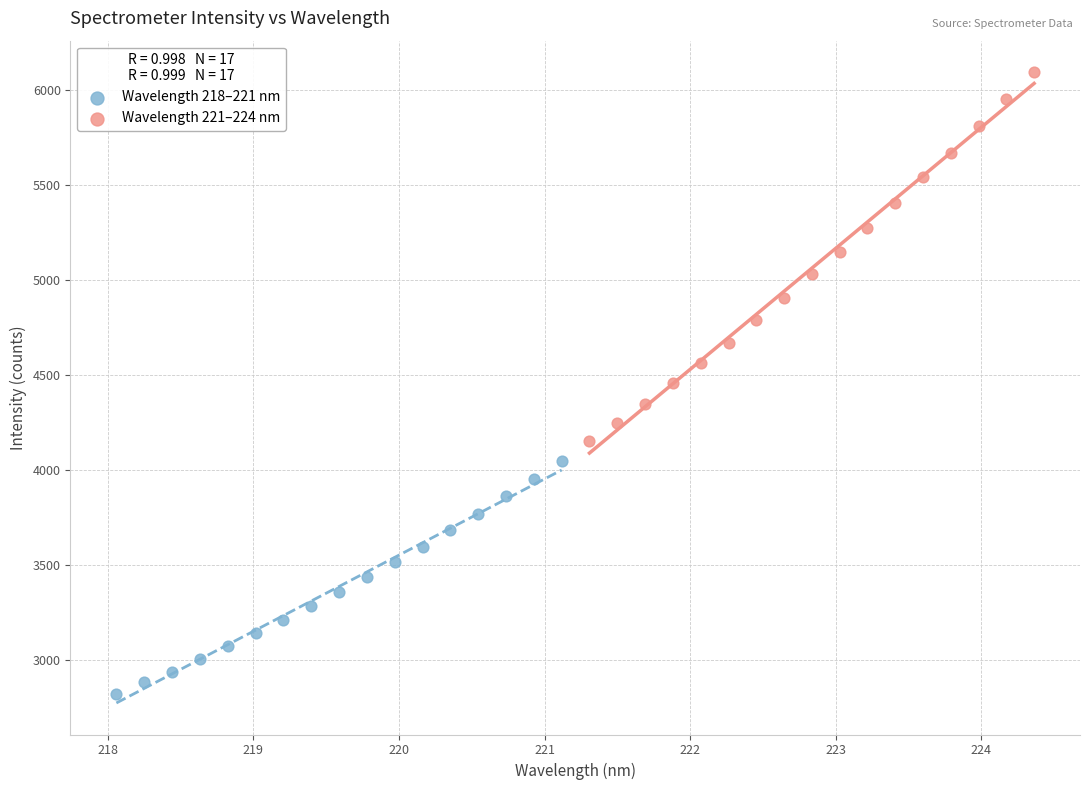

Which series contains the lowest Y value?

Wavelength 218–221 nm